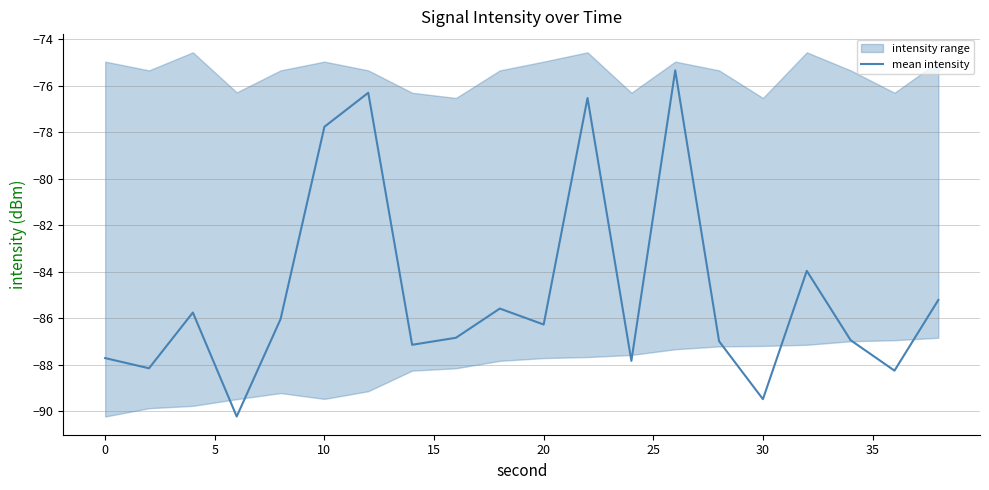

What is the smallest value displayed?

-90.2